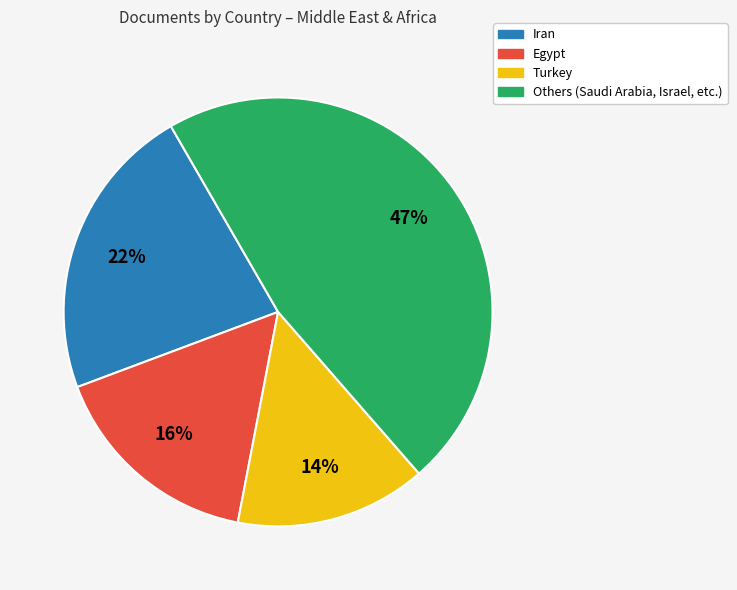

Is there a majority slice in this chart?

No